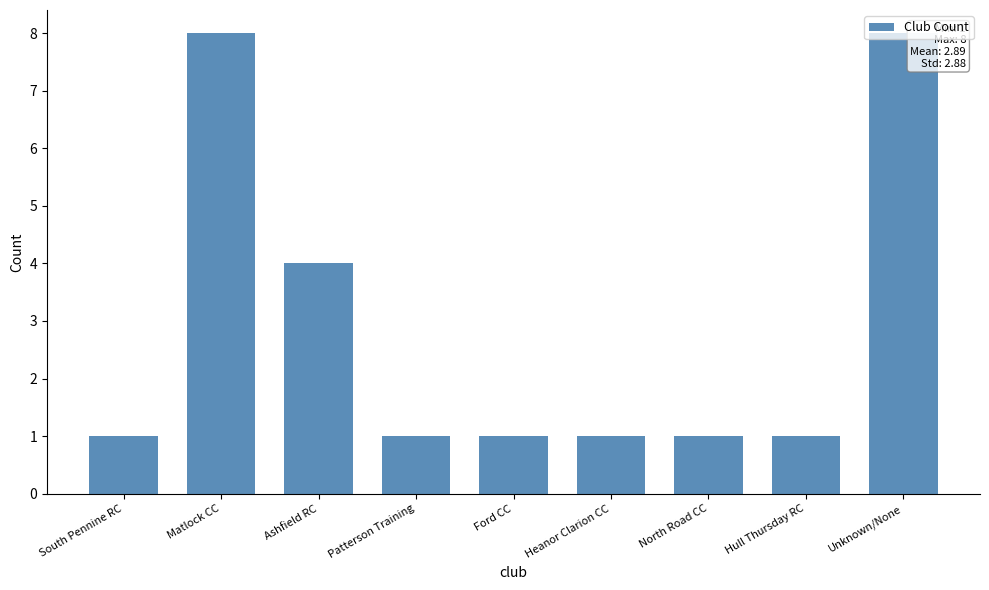

What is the sum of all values?

26